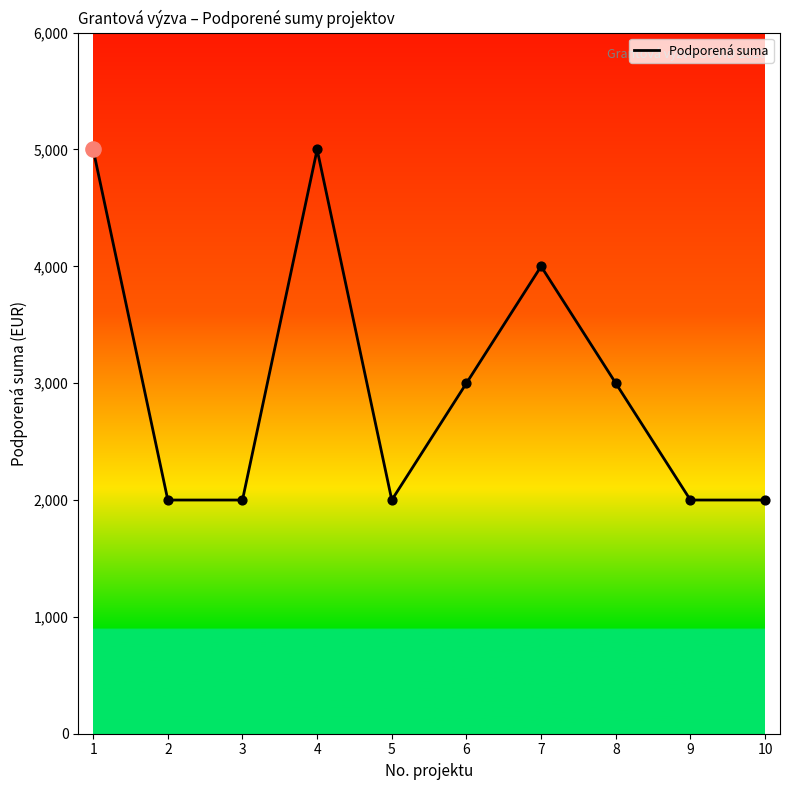

Approximately how many times larger is the value at 1 compared to 9?

2.5